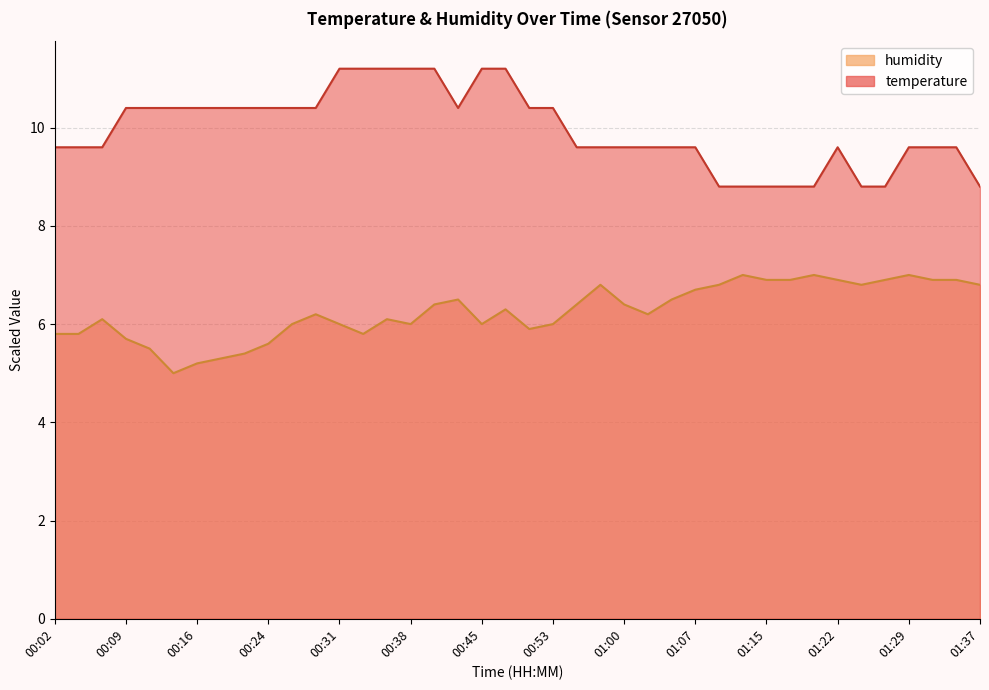

At which label is temperature closest to 10?

00:02